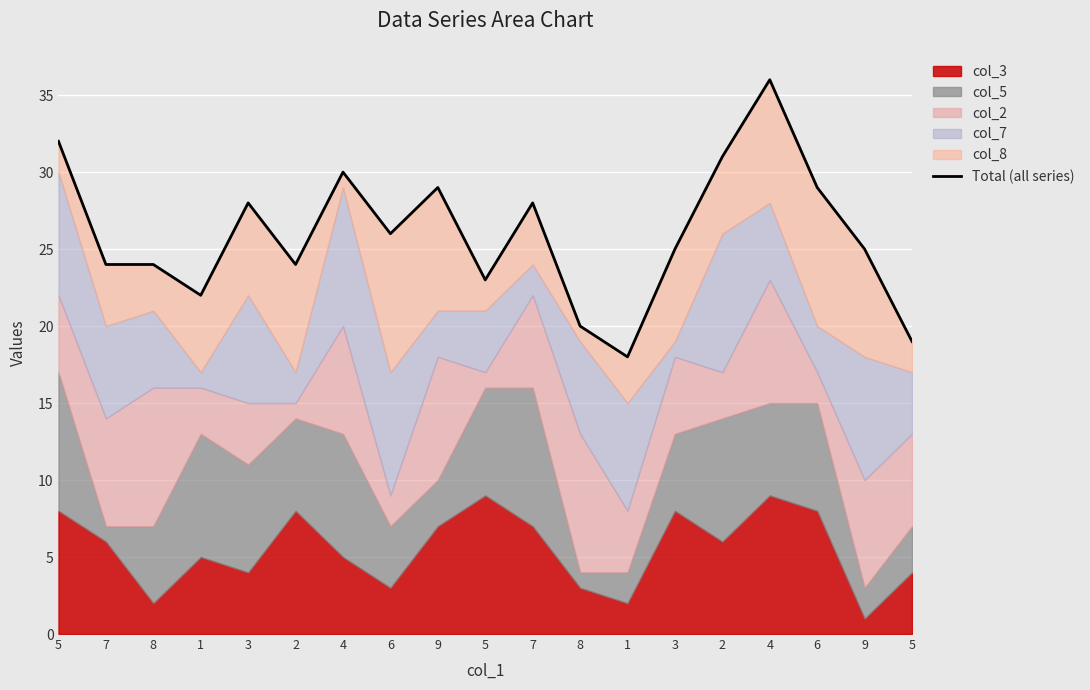

How many data points are less than 25?

8